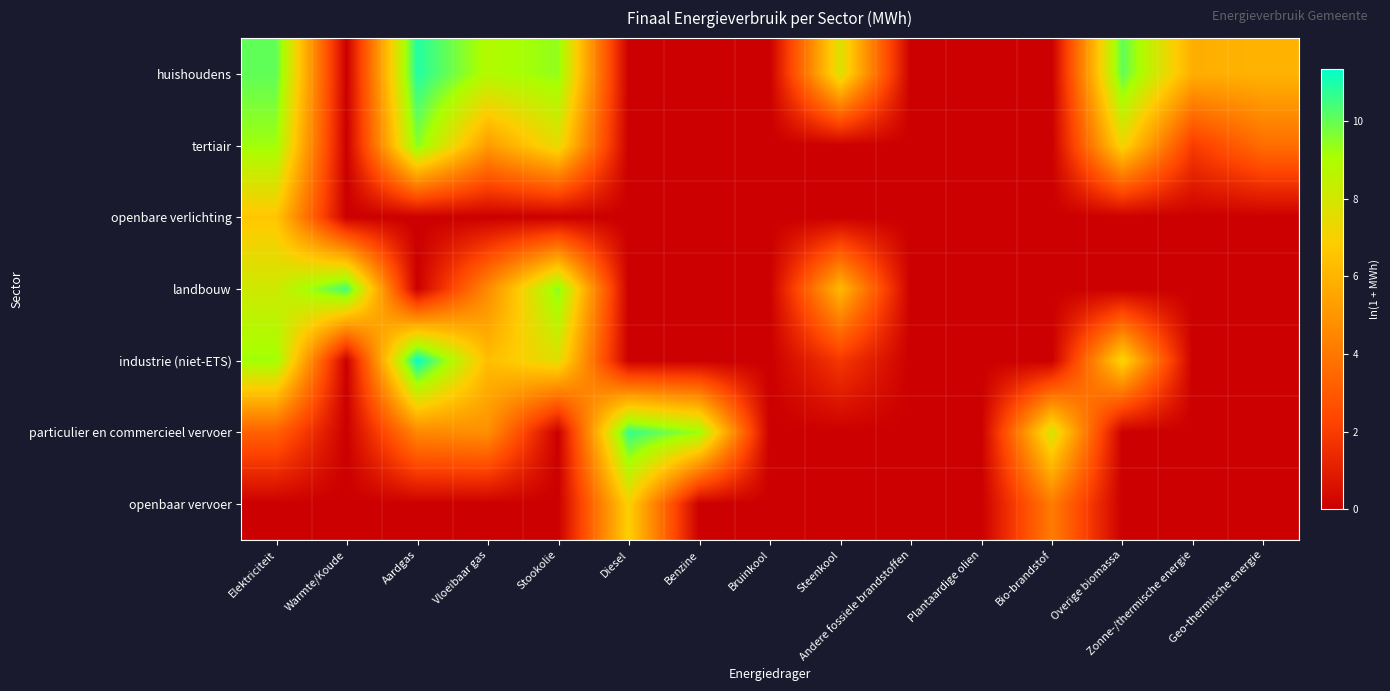

At which category does the chart reach its peak across all series?

Aardgas